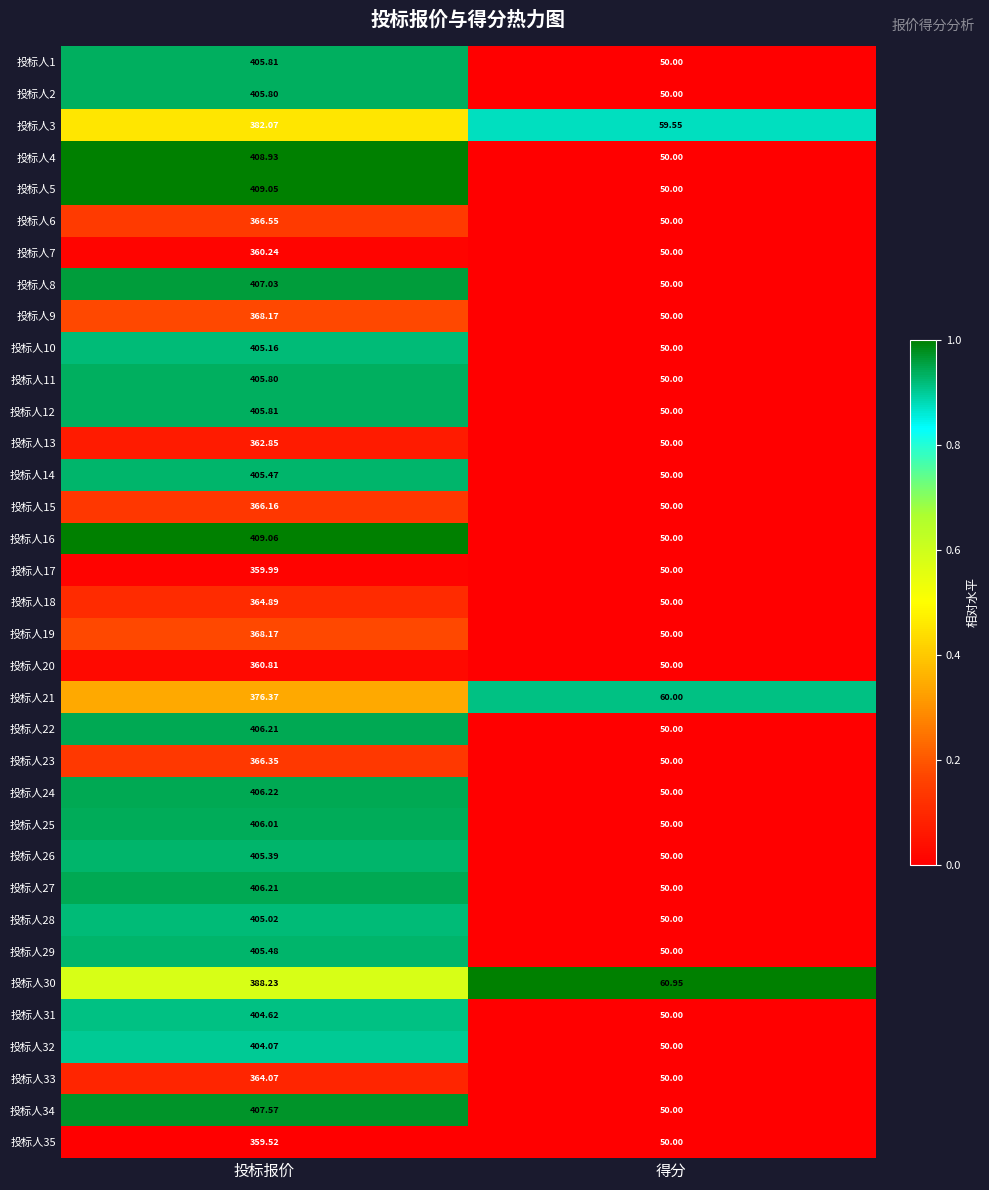

Between 投标报价 and 得分, which series saw the biggest shift?

投标人16